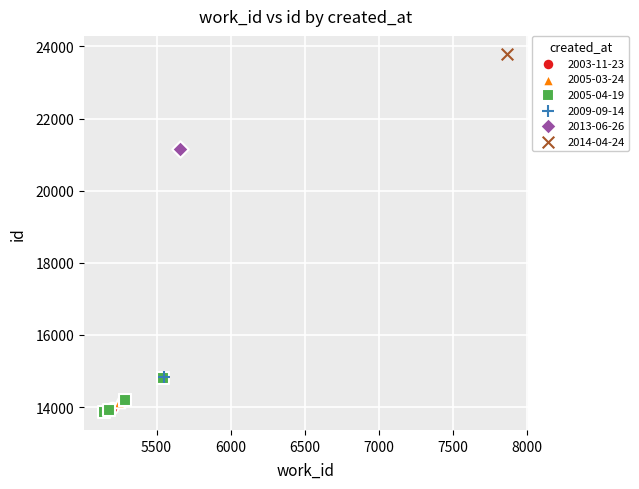

What are all the series names shown in the legend?

2003-11-23, 2005-03-24, 2005-04-19, 2009-09-14, 2013-06-26, 2014-04-24